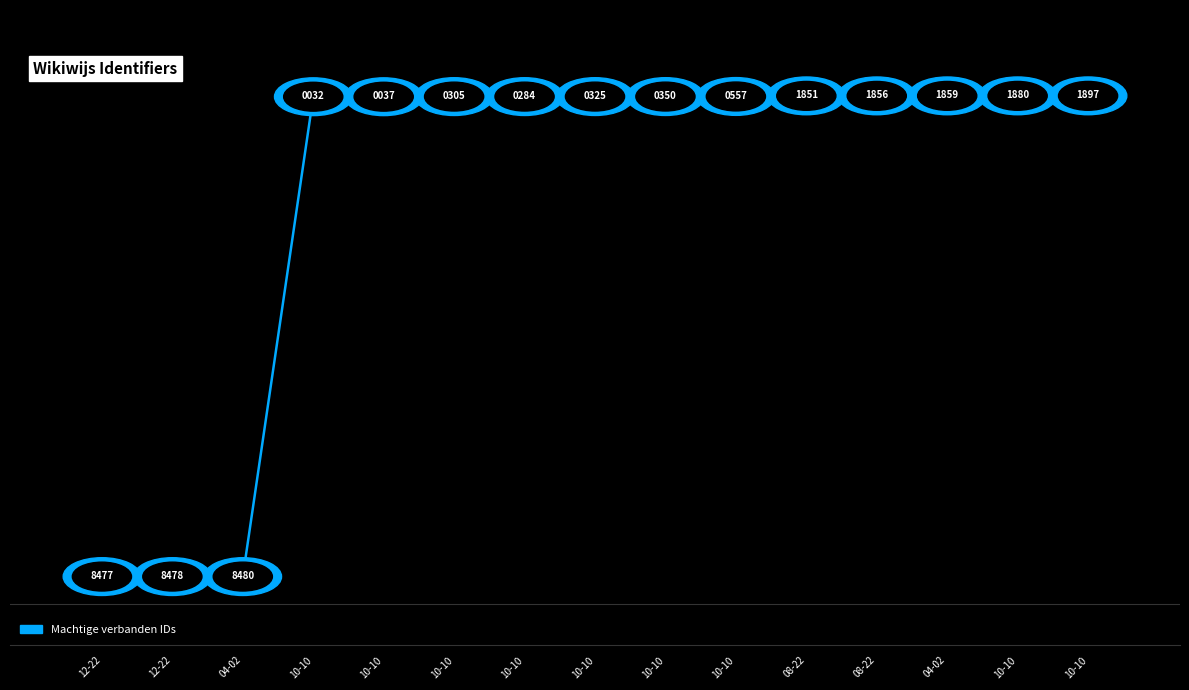

How many values are below 16?

3